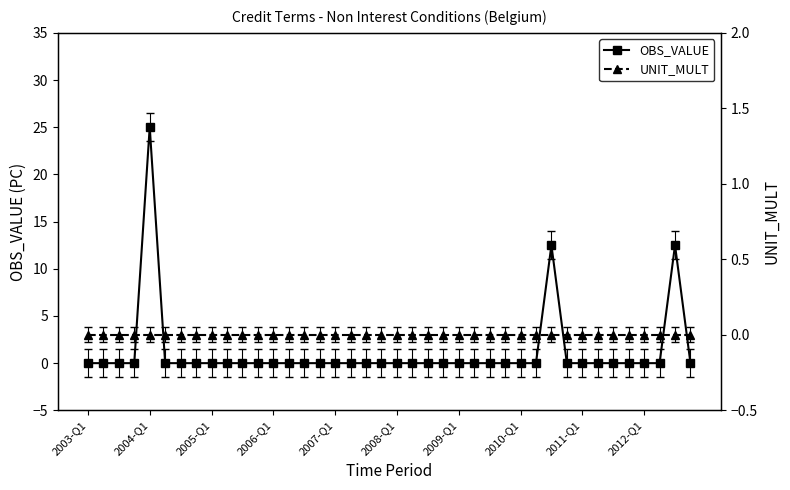

True or false: OBS_VALUE has more than 2 interior local peaks.

True